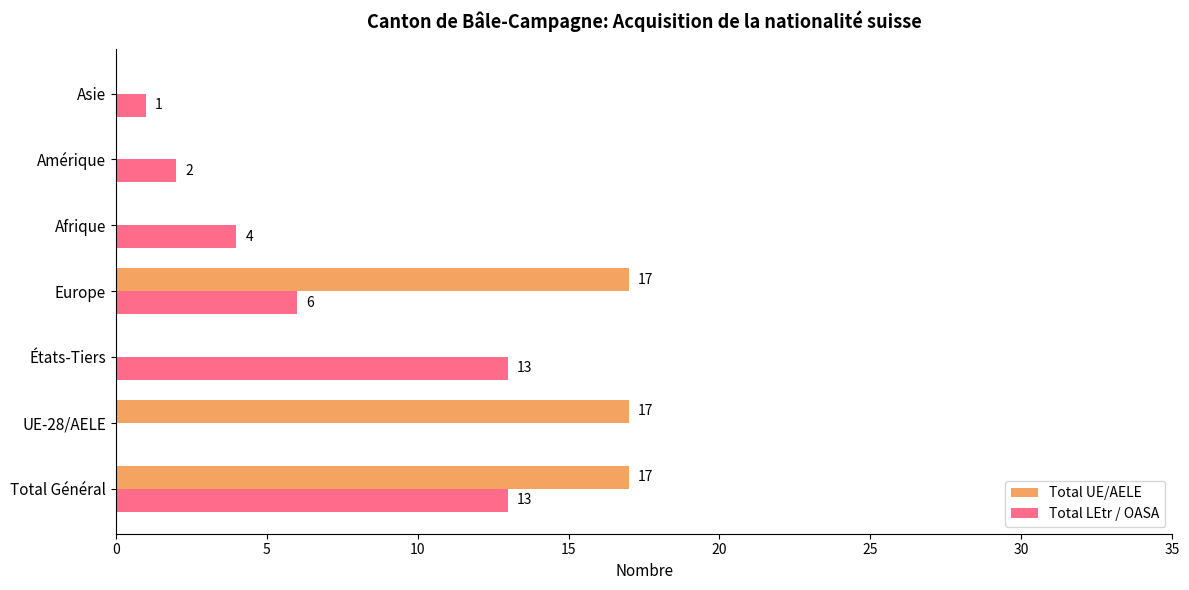

Between Total Général and Europe, which series saw the biggest shift?

Total LEtr / OASA